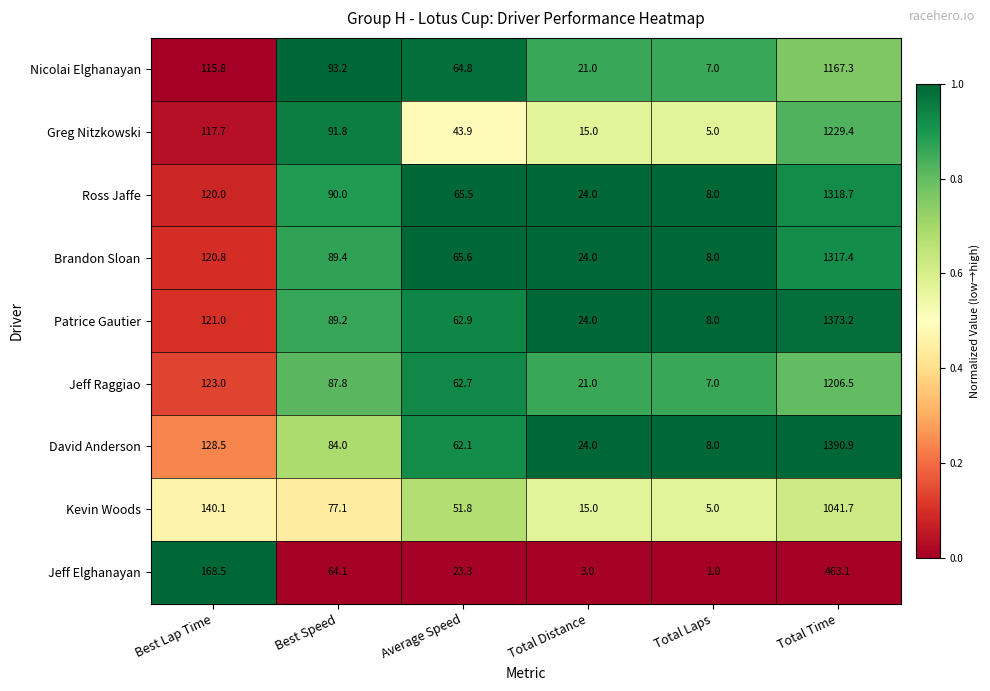

What is the average value of the Jeff Raggiao series?

251.3